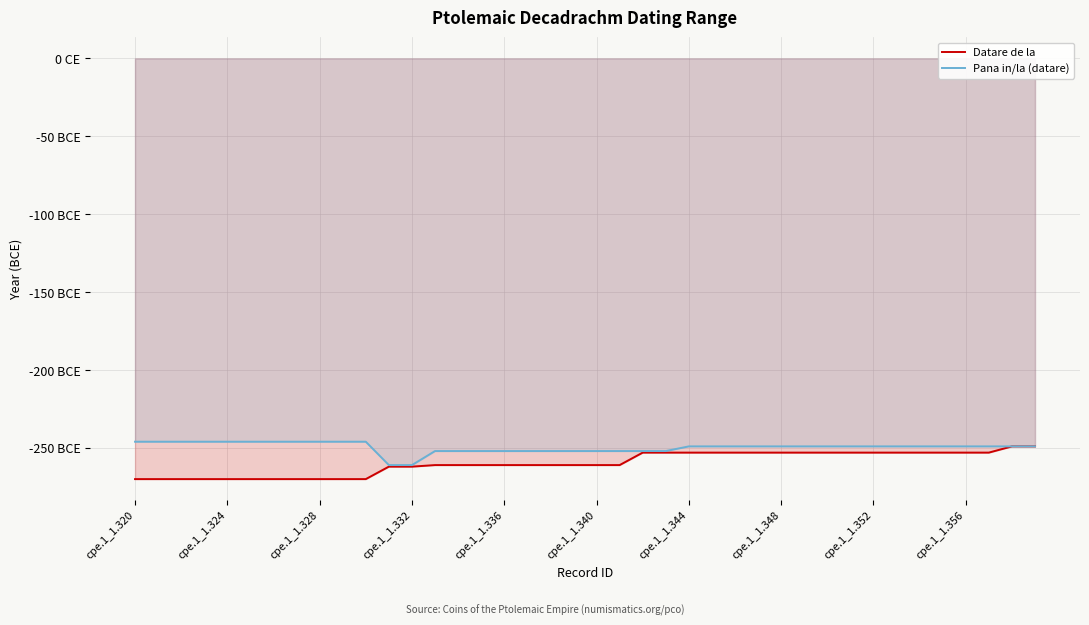

What is the minimum value shown in the chart?

-270